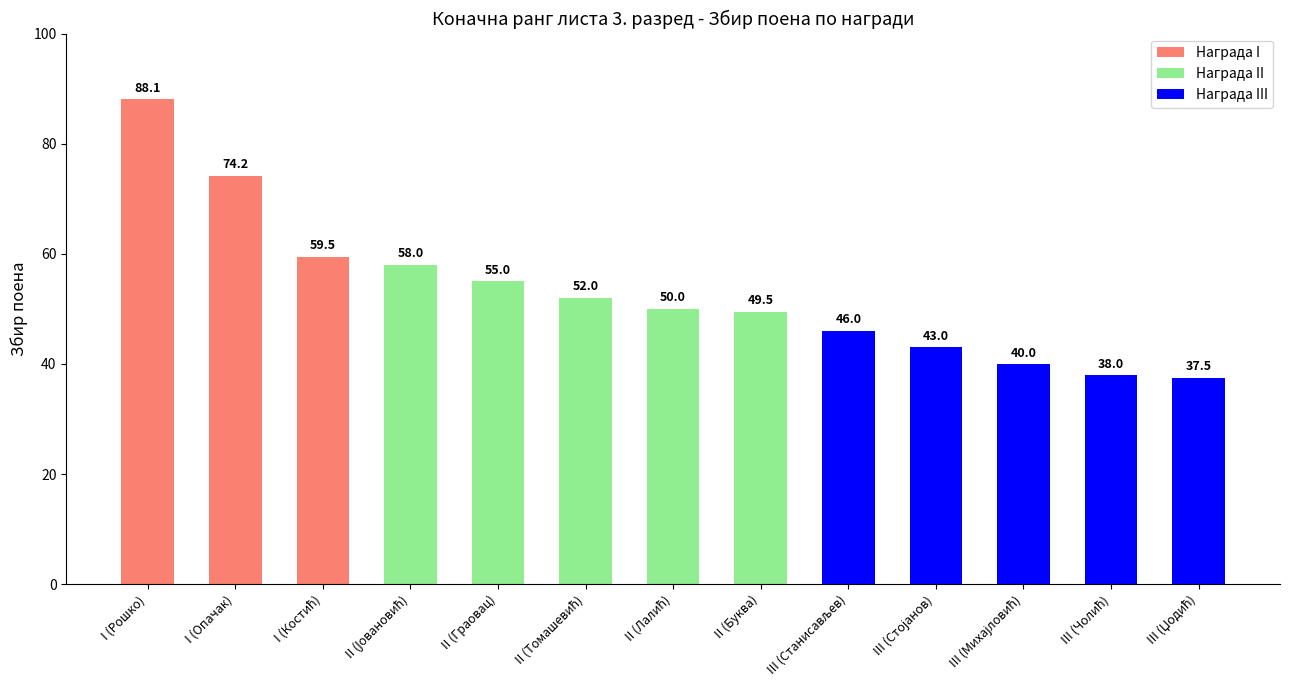

What is the difference between the maximum and minimum values?

50.6